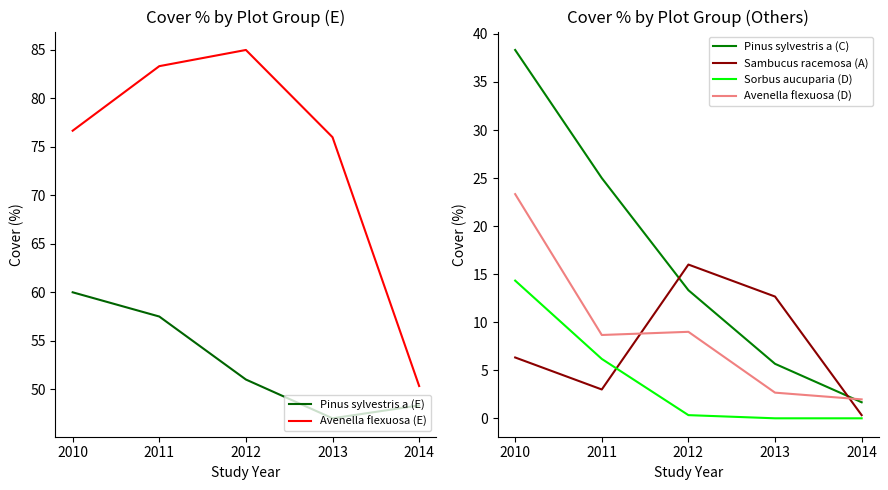

Reading left to right, extract all data points from this chart.

Pinus sylvestris a (E): 60.0	57.5	51.0	47.0	48.3
Avenella flexuosa (E): 76.7	83.3	85.0	76.0	50.3
Pinus sylvestris a (C): 38.3	25.0	13.3	5.7	1.7
Sambucus racemosa (A): 6.3	3.0	16.0	12.7	0.3
Sorbus aucuparia (D): 14.3	6.2	0.3	0.0	0.0
Avenella flexuosa (D): 23.3	8.7	9.0	2.7	2.0